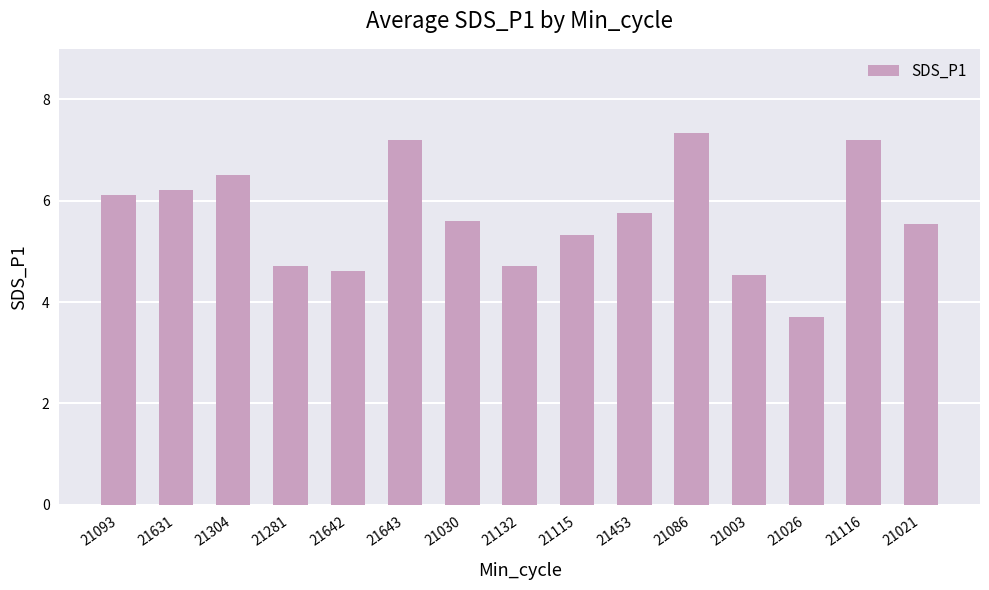

Are the bars horizontal?

No